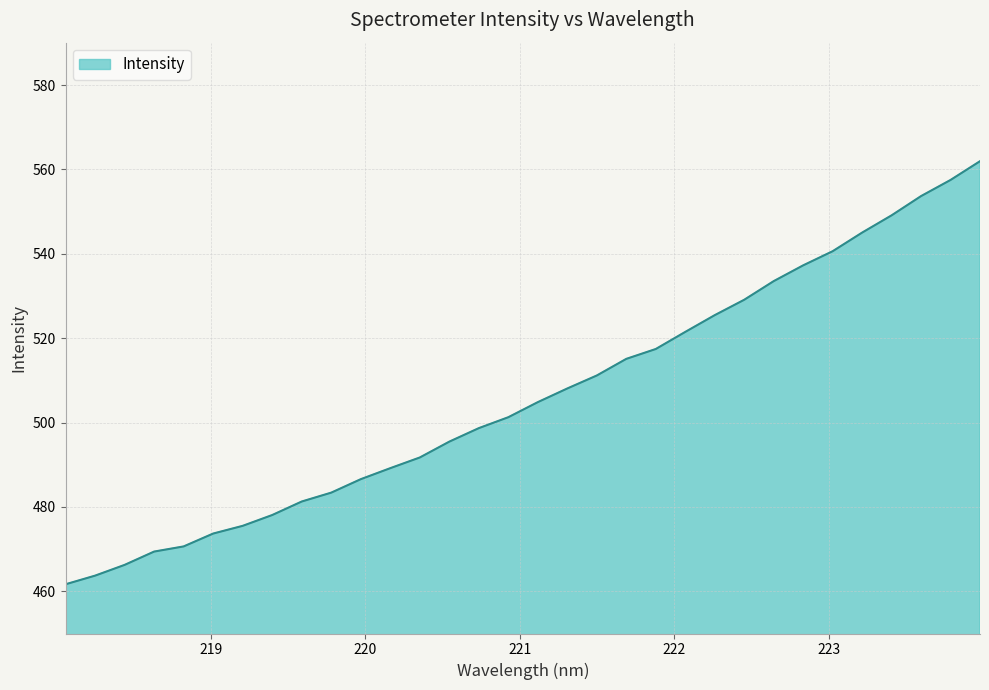

What is the maximum value shown in the chart?

561.9